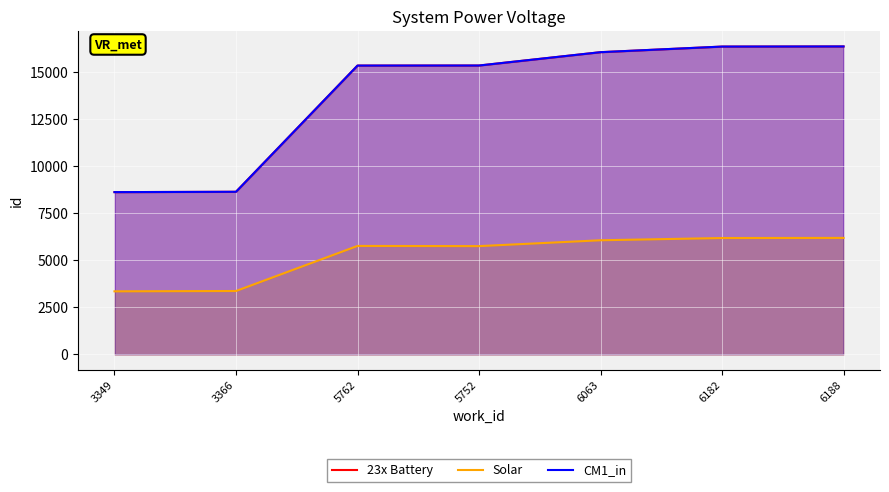

What is the spread (max minus min) of values at 3349?

5273